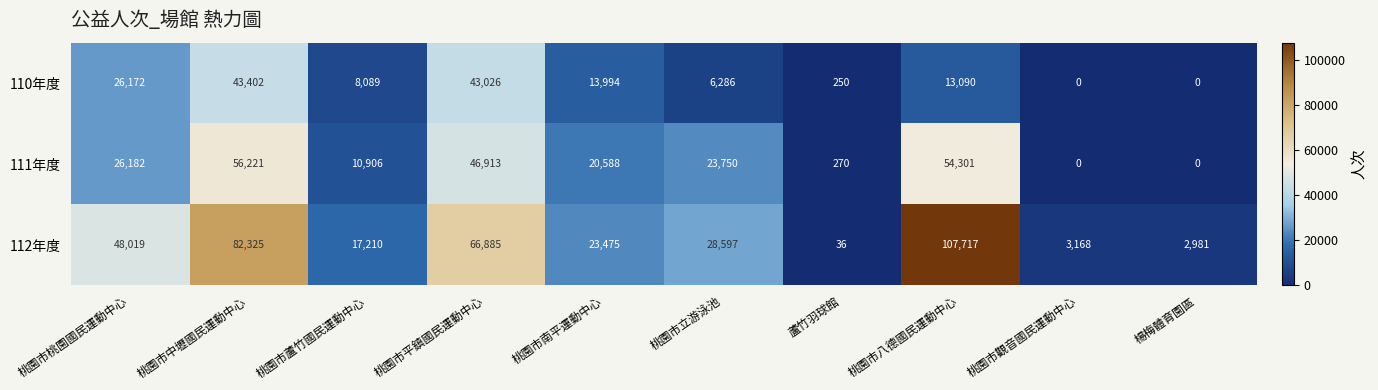

Which series has the largest total across all categories?

112年度